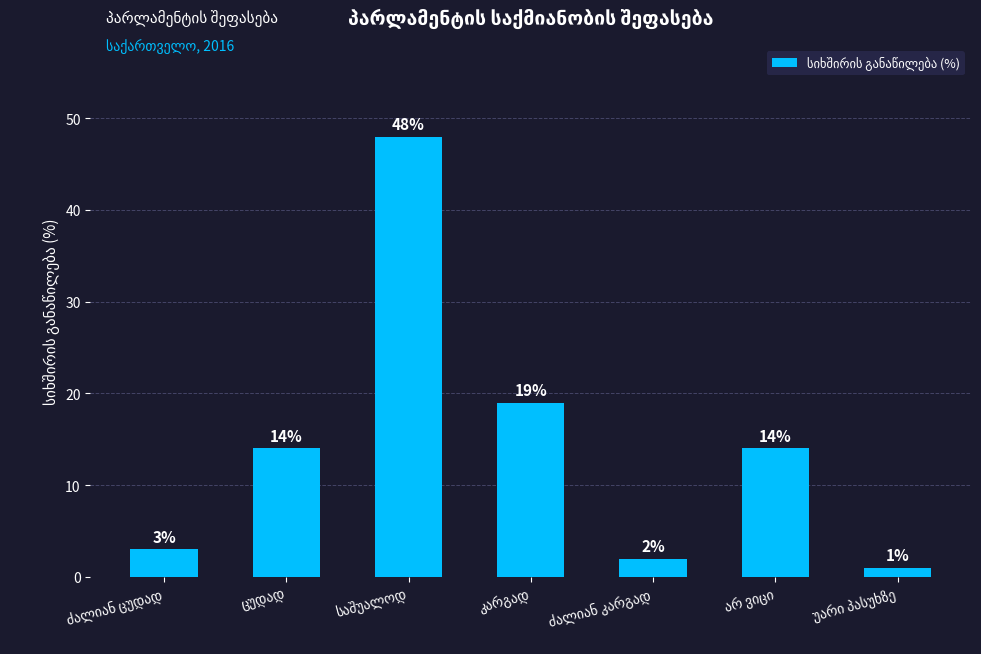

What is the difference between the maximum and minimum values?

47